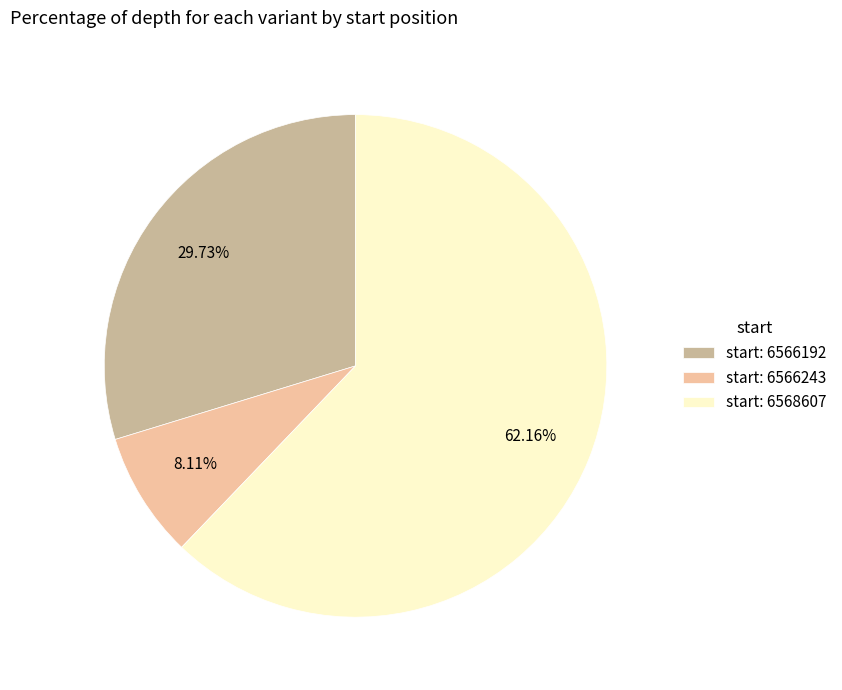

To the nearest percent, what is the difference between the largest and smallest slice percentages?

54%